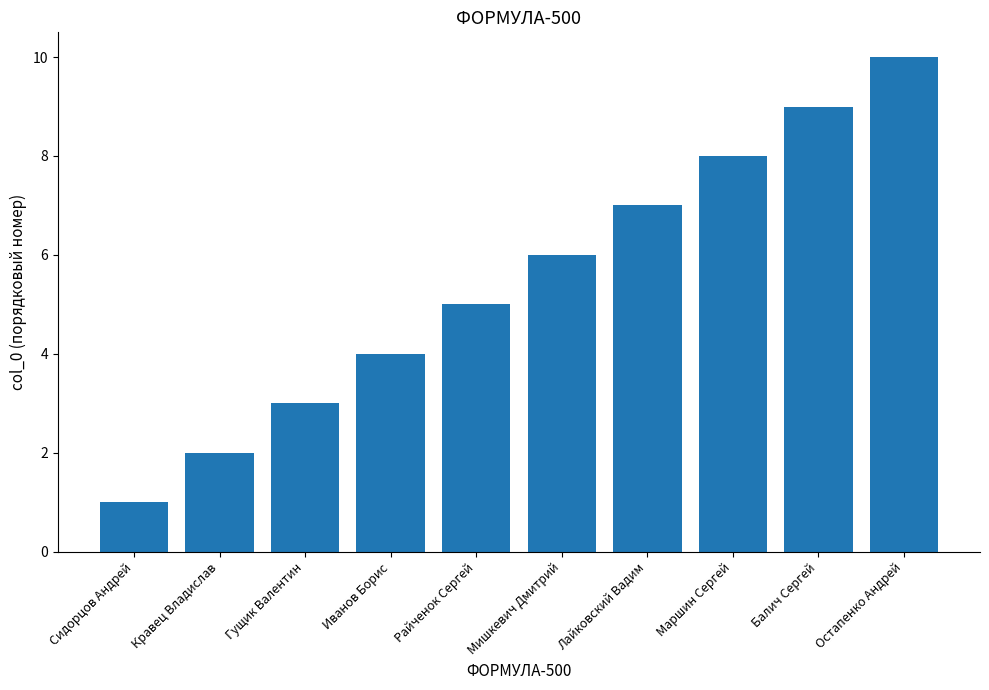

What is the label of the 7th bar from the right?

Иванов Борис